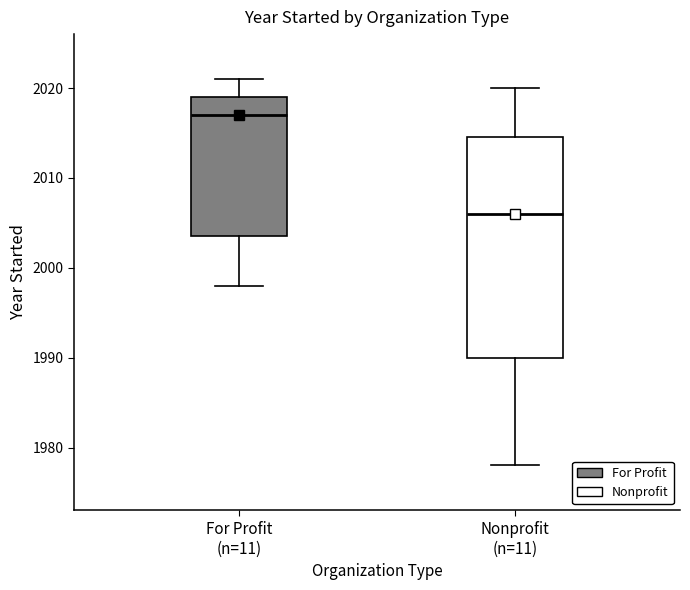

Which box has the lowest median line?

Nonprofit (n=11)